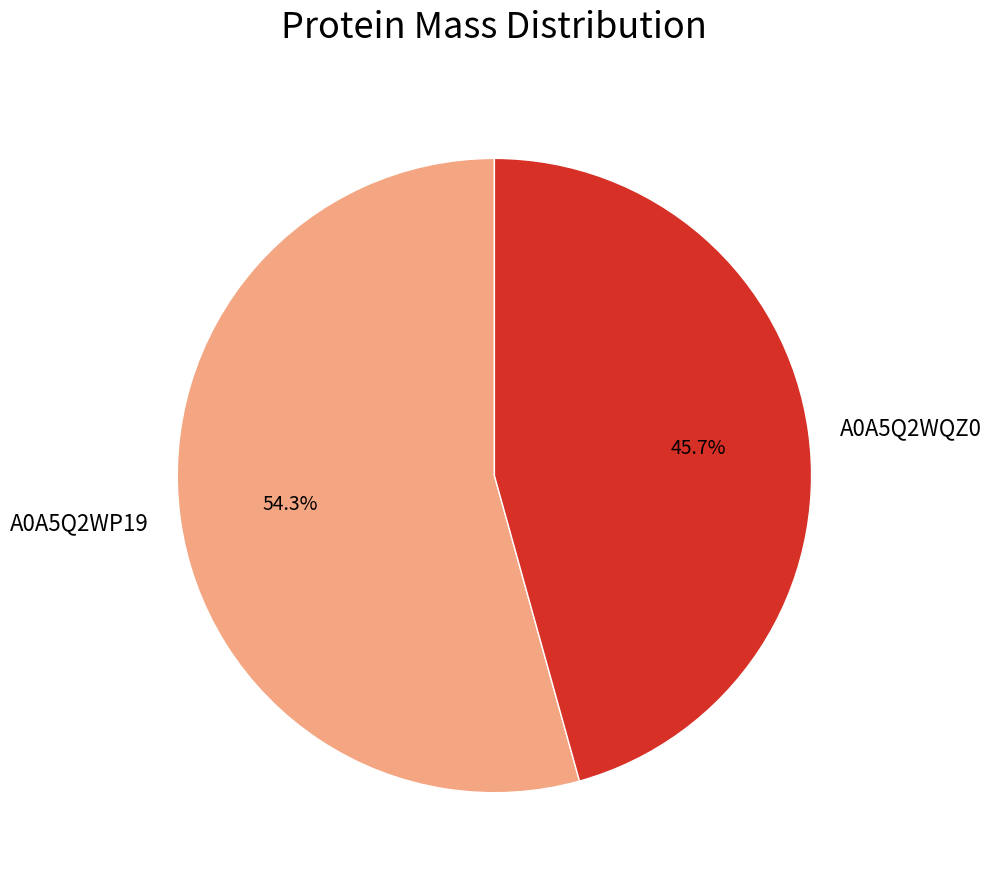

Is the sum of A0A5Q2WQZ0 and A0A5Q2WP19 greater than half?

Yes